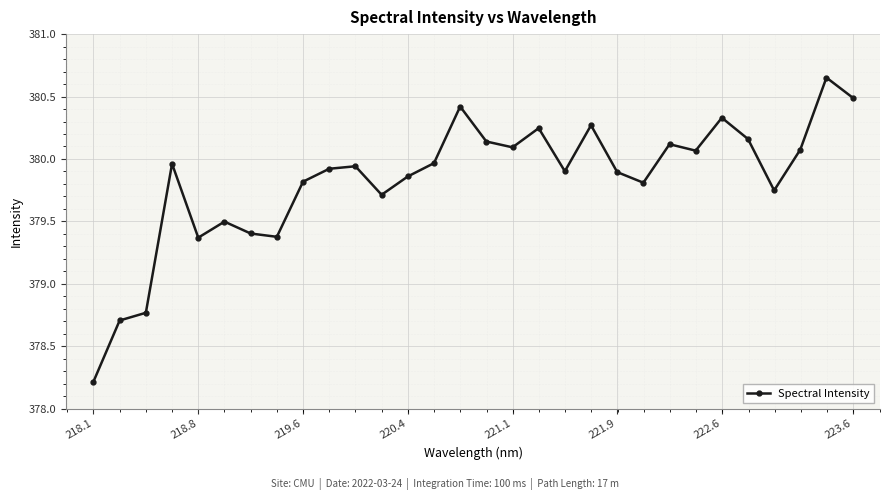

What is the value of the 2nd point from the left?

378.7